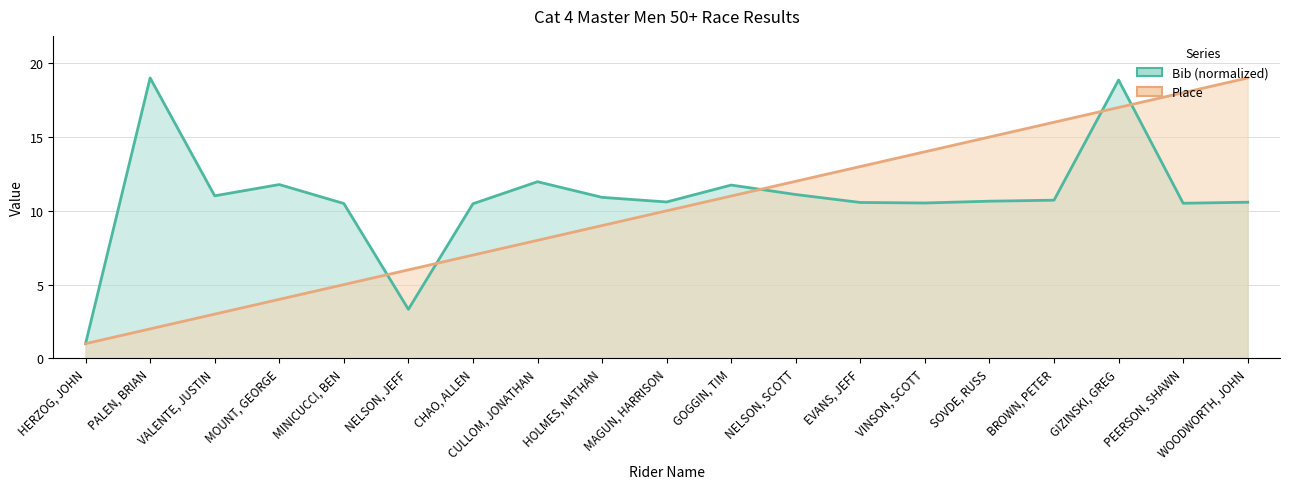

Reading left to right, transcribe all the data shown in this chart.

Bib (normalized) line: 1.0	19.0	11.0	11.8	10.5	3.3	10.5	12.0	10.9	10.6	11.7	11.1	10.6	10.5	10.7	10.7	18.9	10.5	10.6
Place line: 1.0	2.0	3.0	4.0	5.0	6.0	7.0	8.0	9.0	10.0	11.0	12.0	13.0	14.0	15.0	16.0	17.0	18.0	19.0